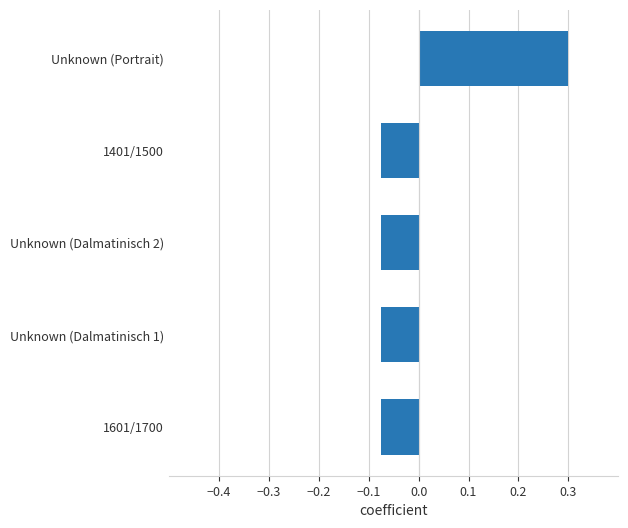

What value does the data have at Unknown (Portrait)?

0.3